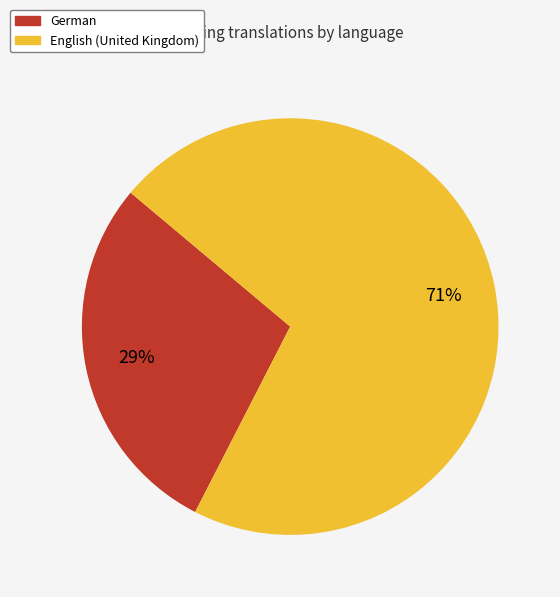

Is there a majority slice in this chart?

Yes